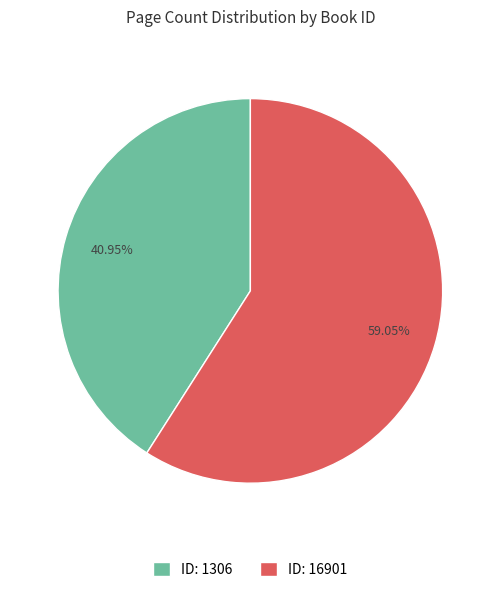

Approximately how many times larger is the value at ID: 1306 compared to ID: 16901?

0.7